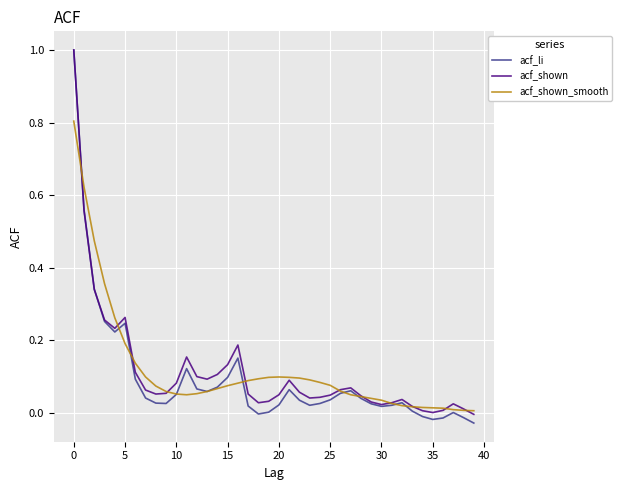

Which series has the largest range (max minus min)?

acf_li